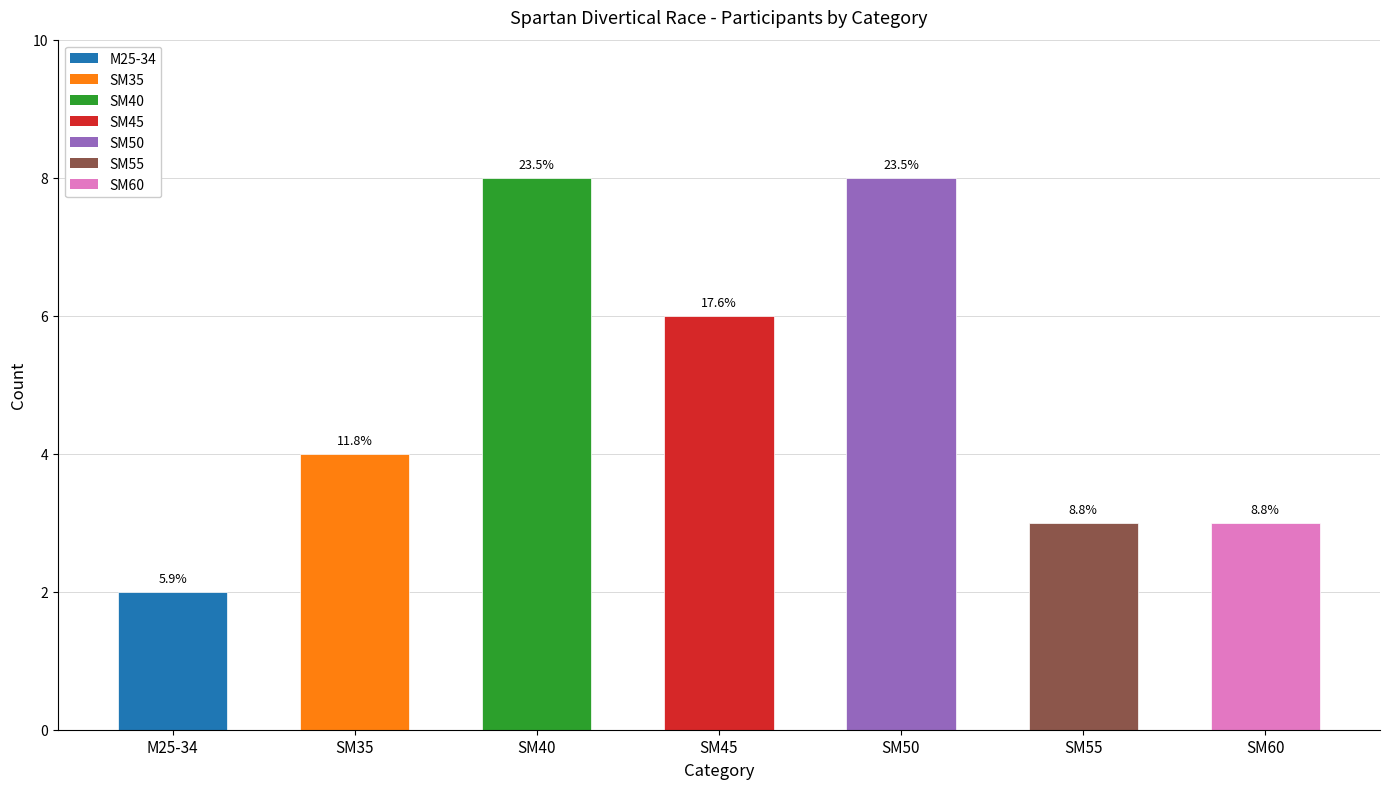

Count the values in the range 3 to 8.

6